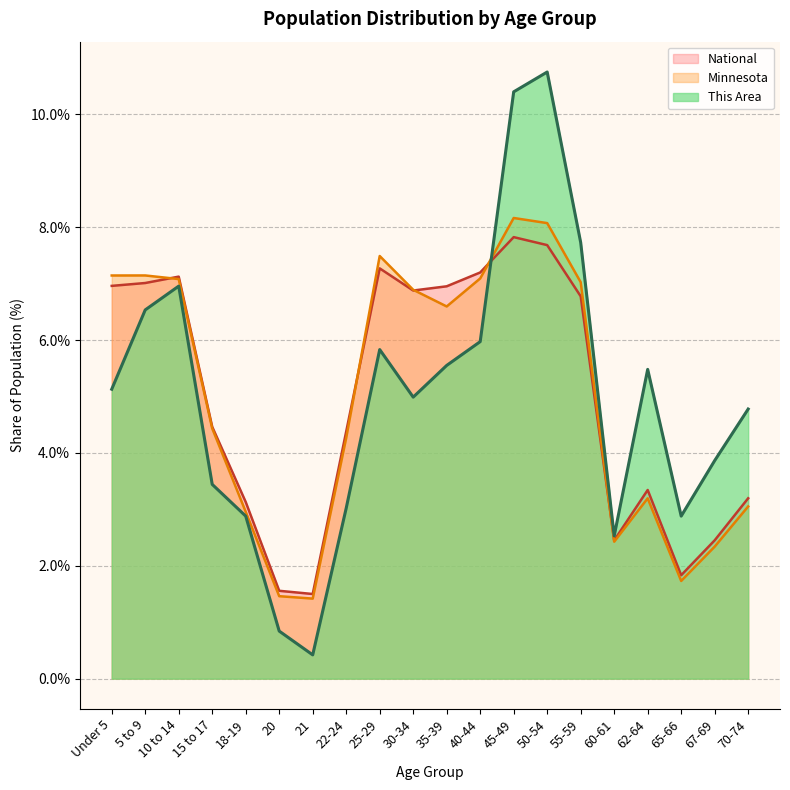

What is the average value of the National series?

5.0